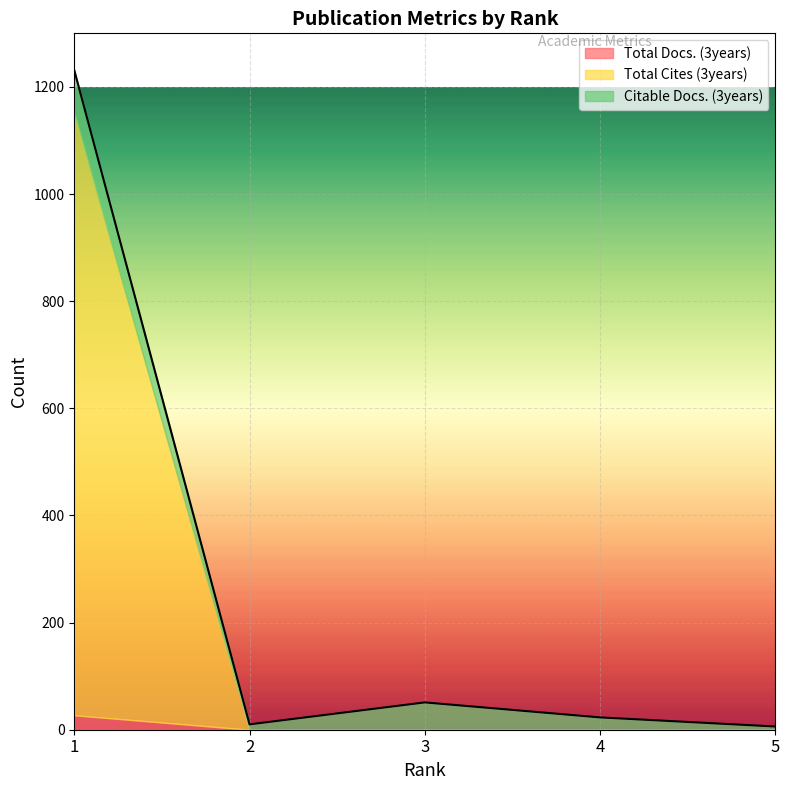

Reading left to right, extract all data points from this chart.

Total Docs. (3years): 1=27	2=0	3=0	4=0	5=0
Total Cites (3years): 1=1124	2=0	3=0	4=0	5=0
Citable Docs. (3years): 1=80	2=10	3=51	4=23	5=6